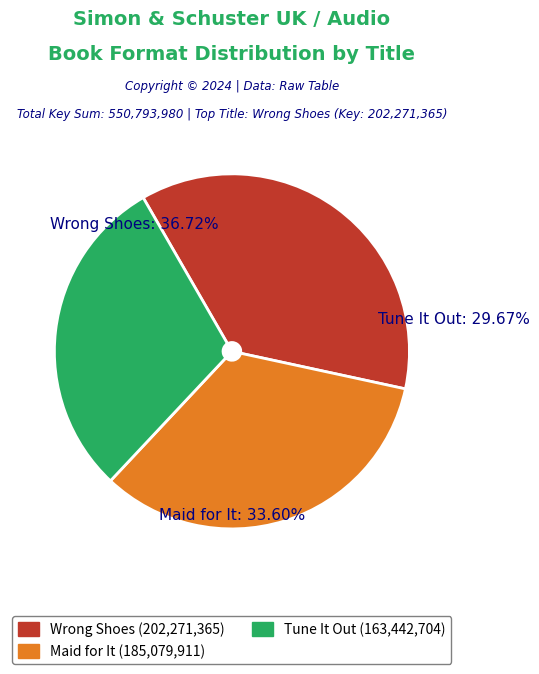

To the nearest percent, what is the combined percentage of Wrong Shoes and Tune It Out?

66%